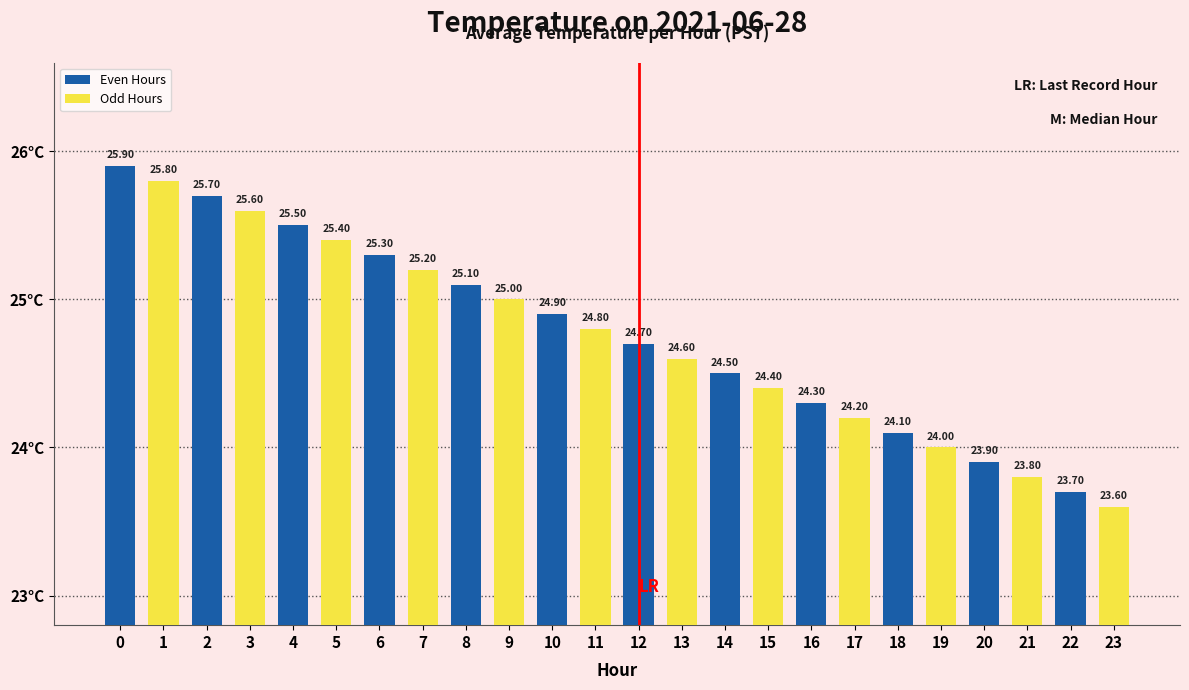

Where is the data nearest to the value 24?

19